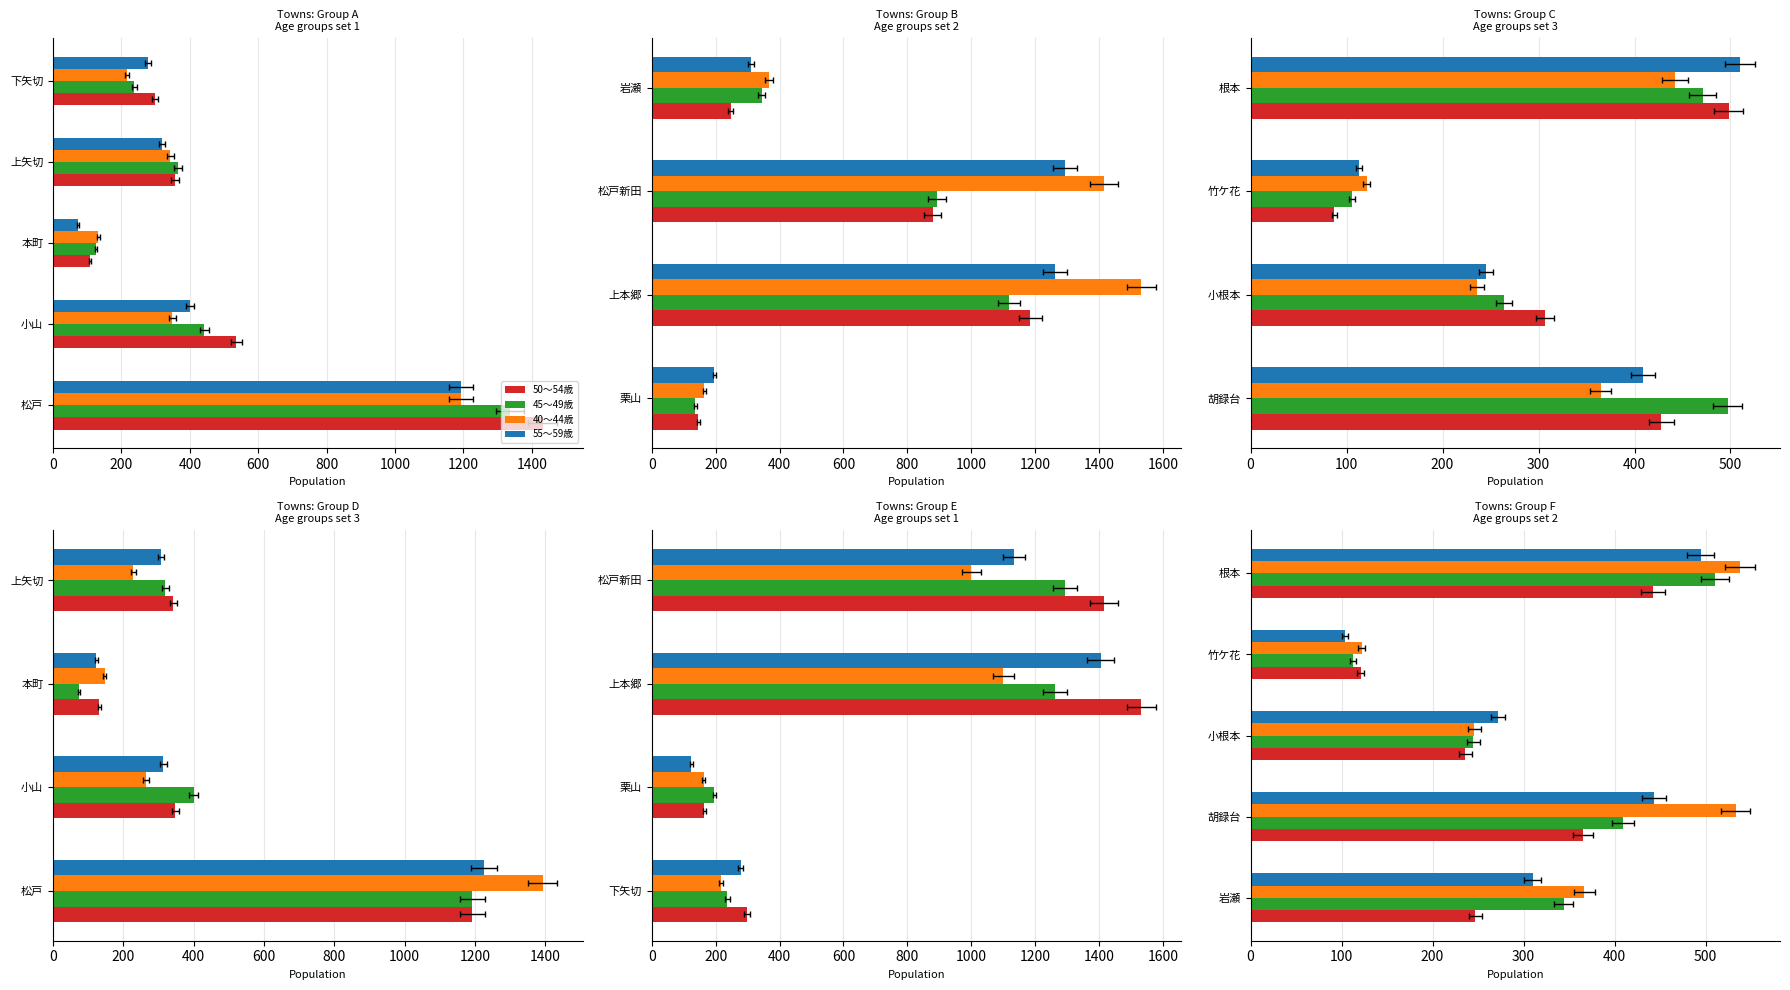

The value of 30～34歳 at 小山 is 161. True or false?

False